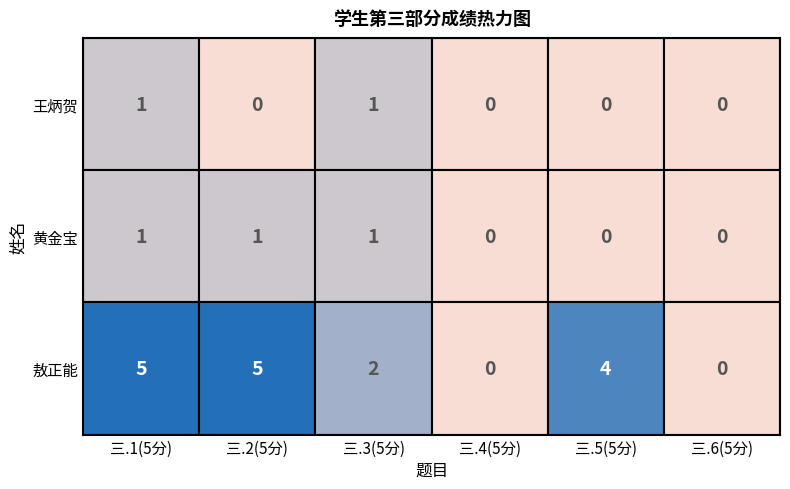

Reading left to right, extract all data points from this chart.

王炳贺: 1	0	1	0	0	0
黄金宝: 1	1	1	0	0	0
敖正能: 5	5	2	0	4	0